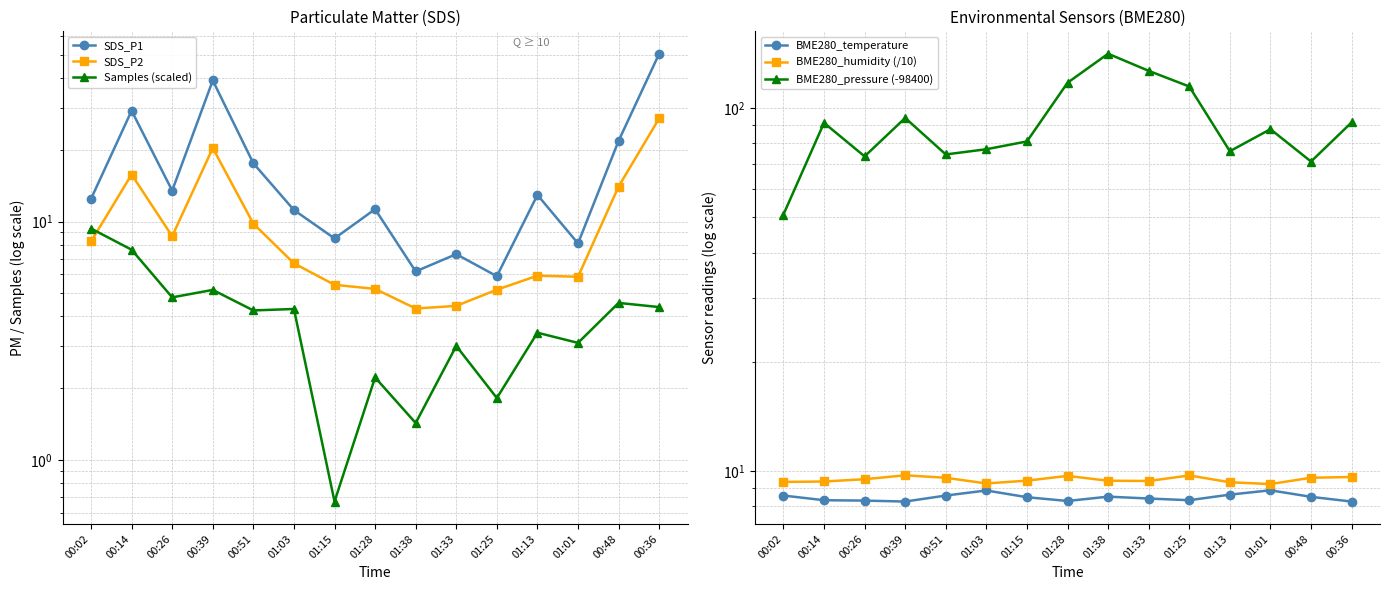

Is it true that Samples (scaled) equals 2.2 at 01:28?

True